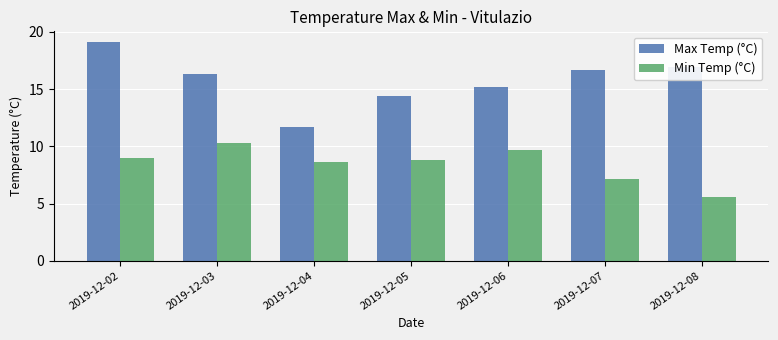

True or false: Max Temp (°C) has a value of 16.7 at 2019-12-07.

True